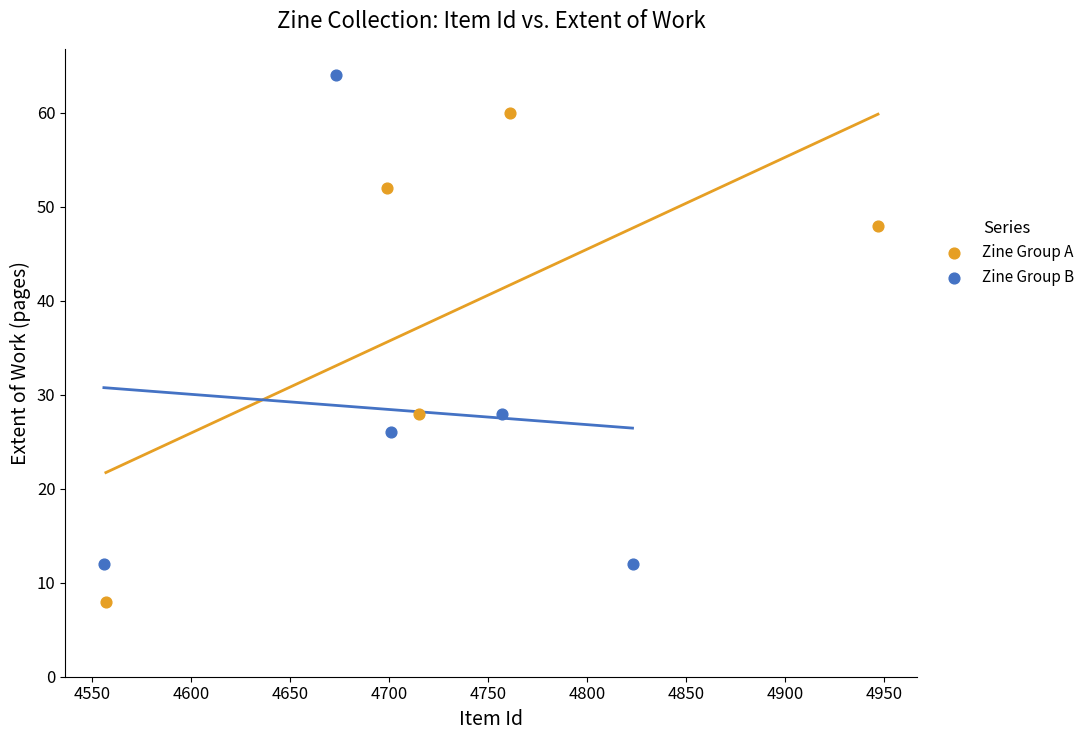

Which series reaches the maximum Y coordinate?

Zine Group B